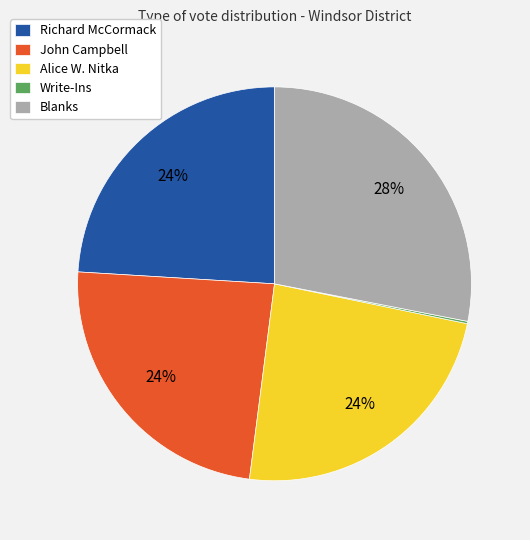

Do Richard McCormack and John Campbell together represent more than half of the pie?

No